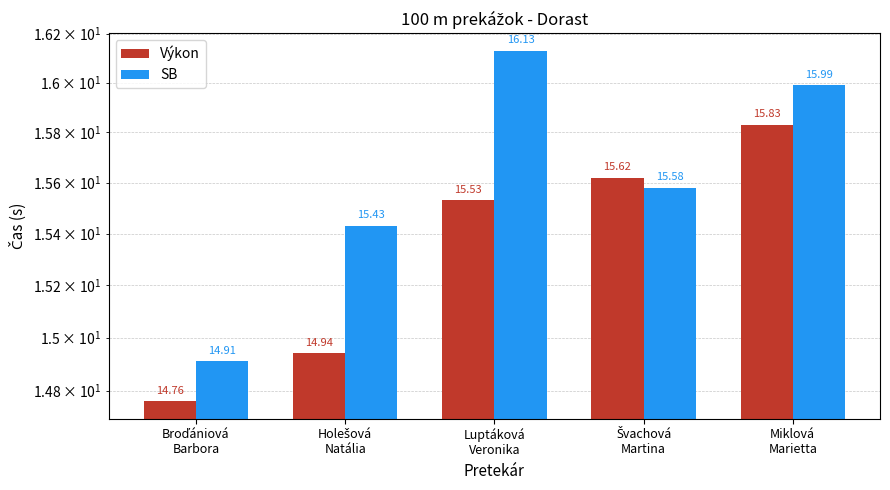

Rank the series at Luptáková
Veronika from lowest to highest value.

Výkon, SB